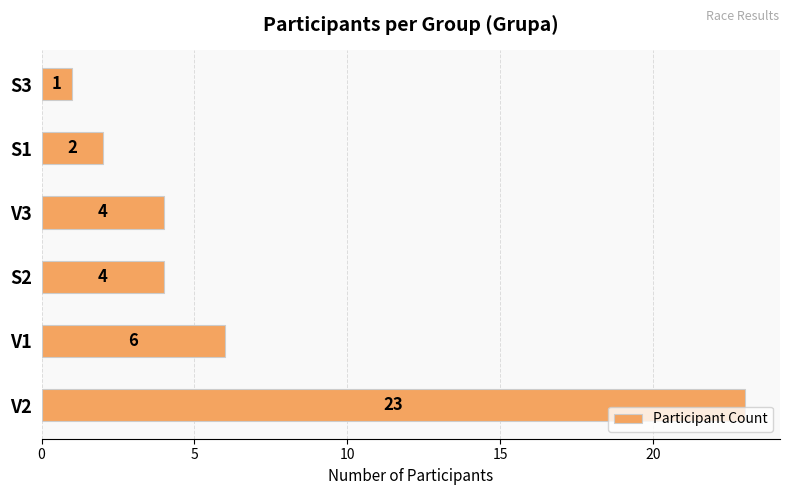

What is the sum of the values at V1 and S2?

10